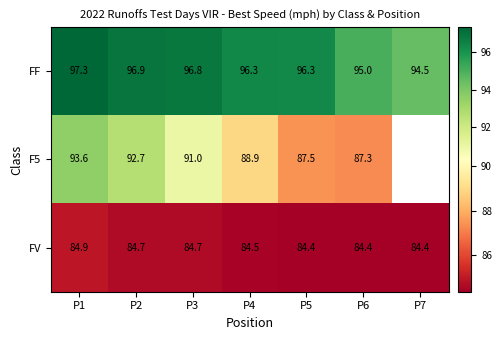

What is the sum of the FF values at P6 and P3?

191.8